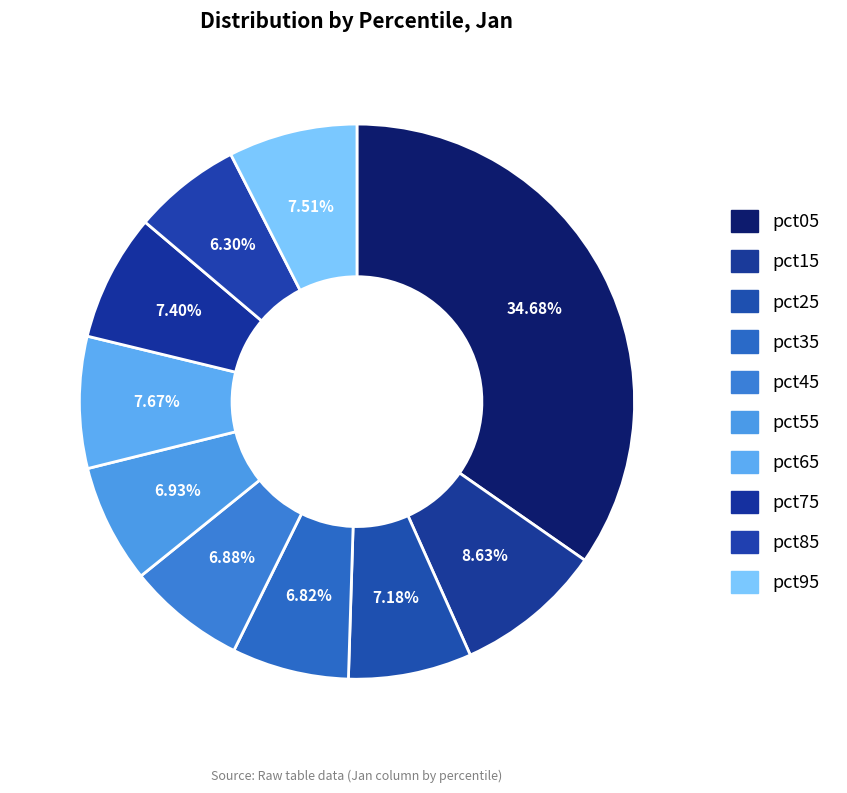

Count the number of slices in the pie.

10